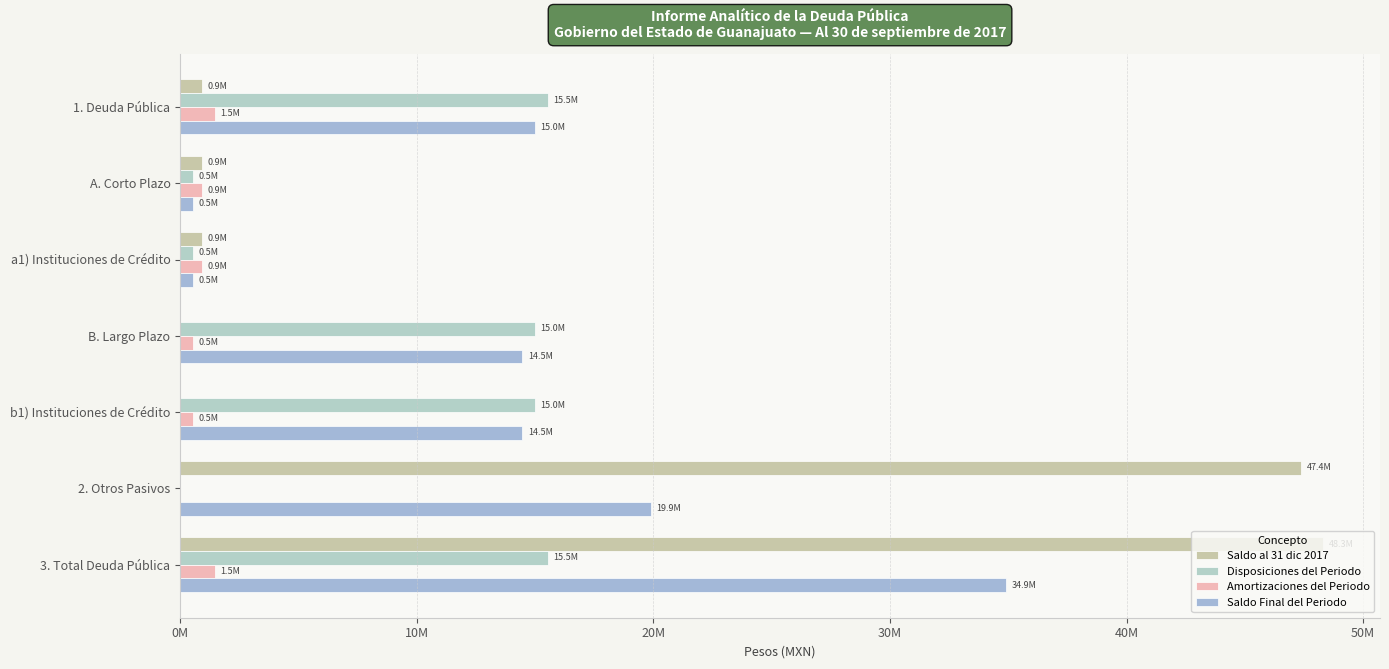

Does the chart contain stacked bars?

No